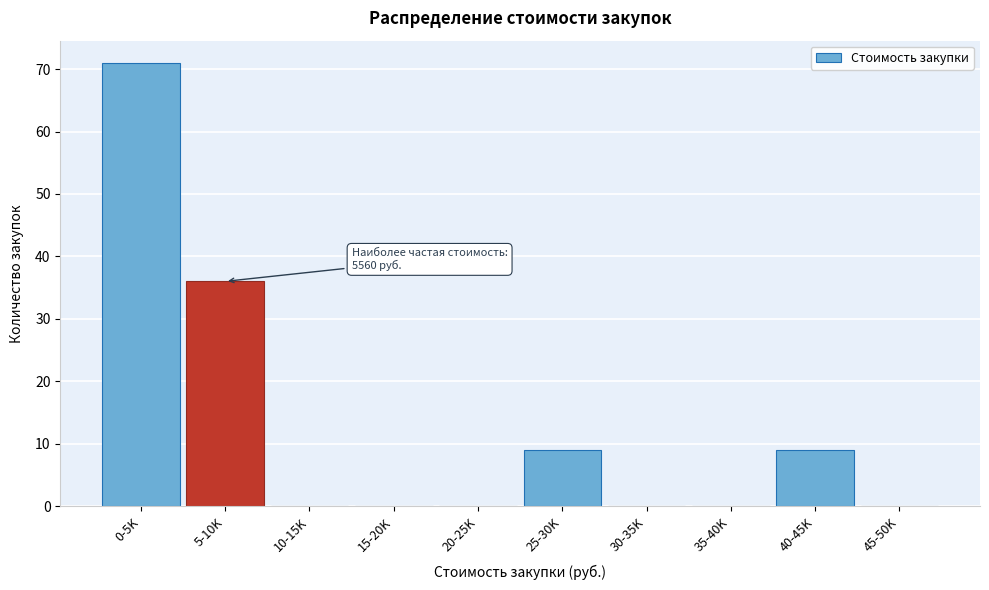

Reading left to right, list all the values displayed in this chart.

0-5K=71	5-10K=36	10-15K=0	15-20K=0	20-25K=0	25-30K=9	30-35K=0	35-40K=0	40-45K=9	45-50K=0